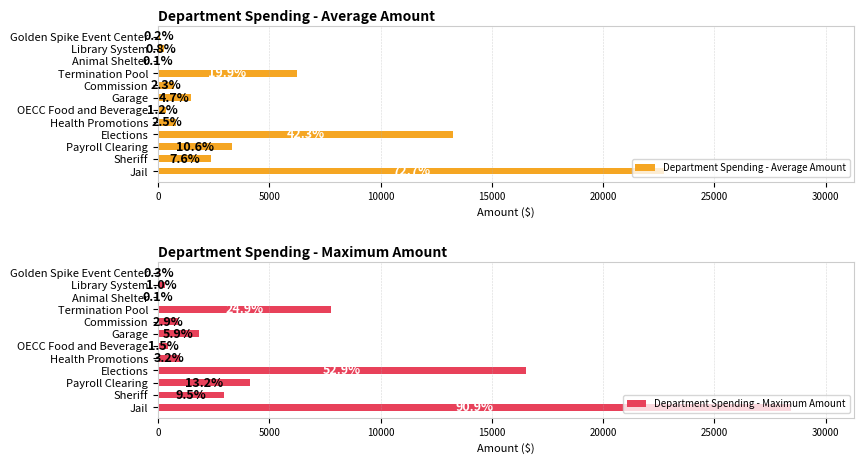

What is the value of the Department Spending - Average Amount bar at the 10th from the left?

22.9